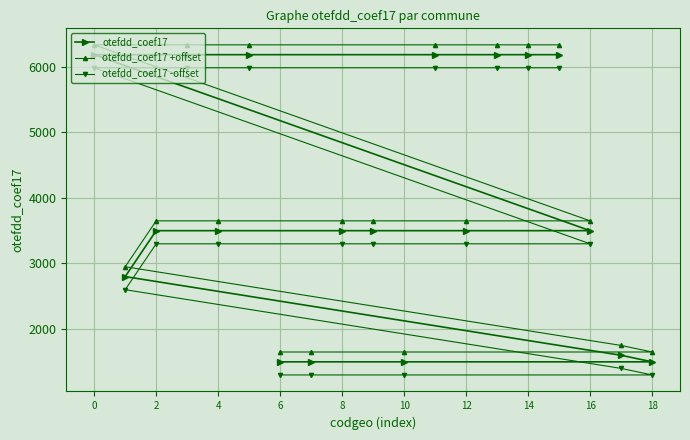

True or false: otefdd_coef17 -offset and otefdd_coef17 intersect in this chart.

False